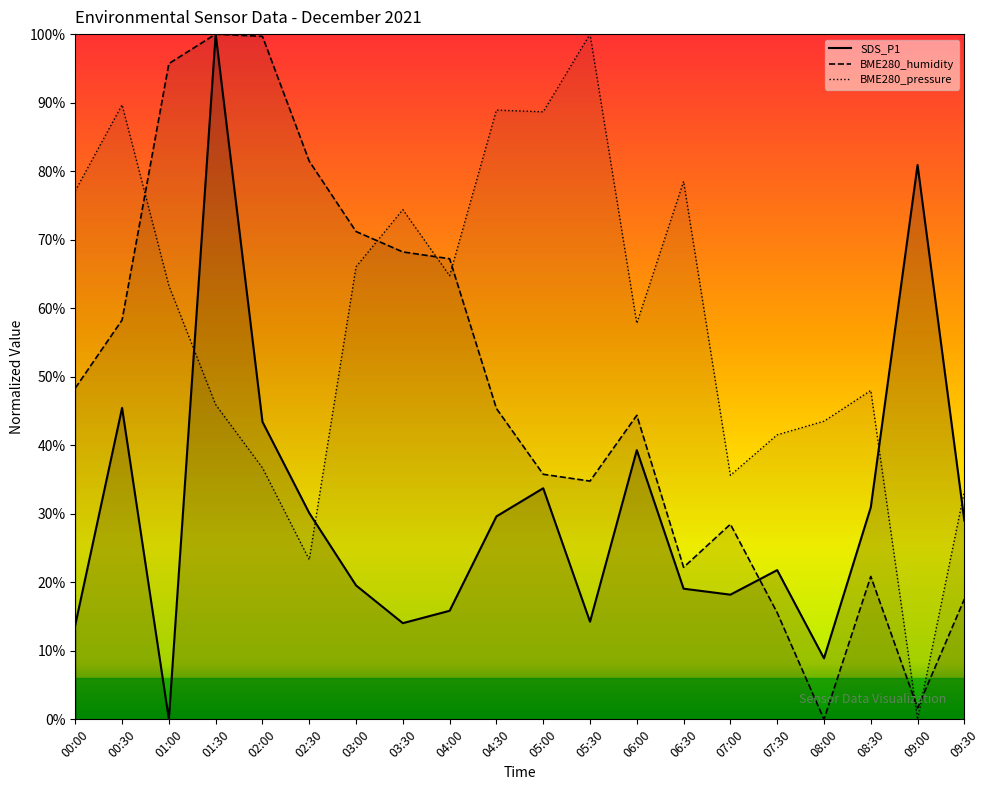

What is the sum of all BME280_humidity values?

9.6